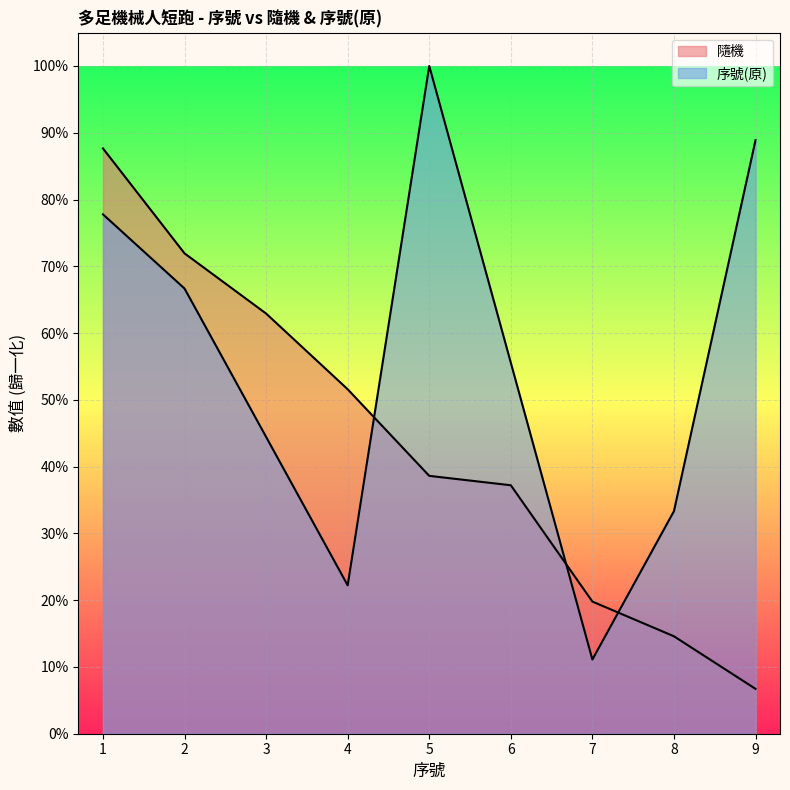

Reading left to right, list all the values displayed in this chart.

隨機: 0.9	0.7	0.6	0.5	0.4	0.4	0.2	0.1	0.1
序號(原): 0.8	0.7	0.4	0.2	1.0	0.6	0.1	0.3	0.9